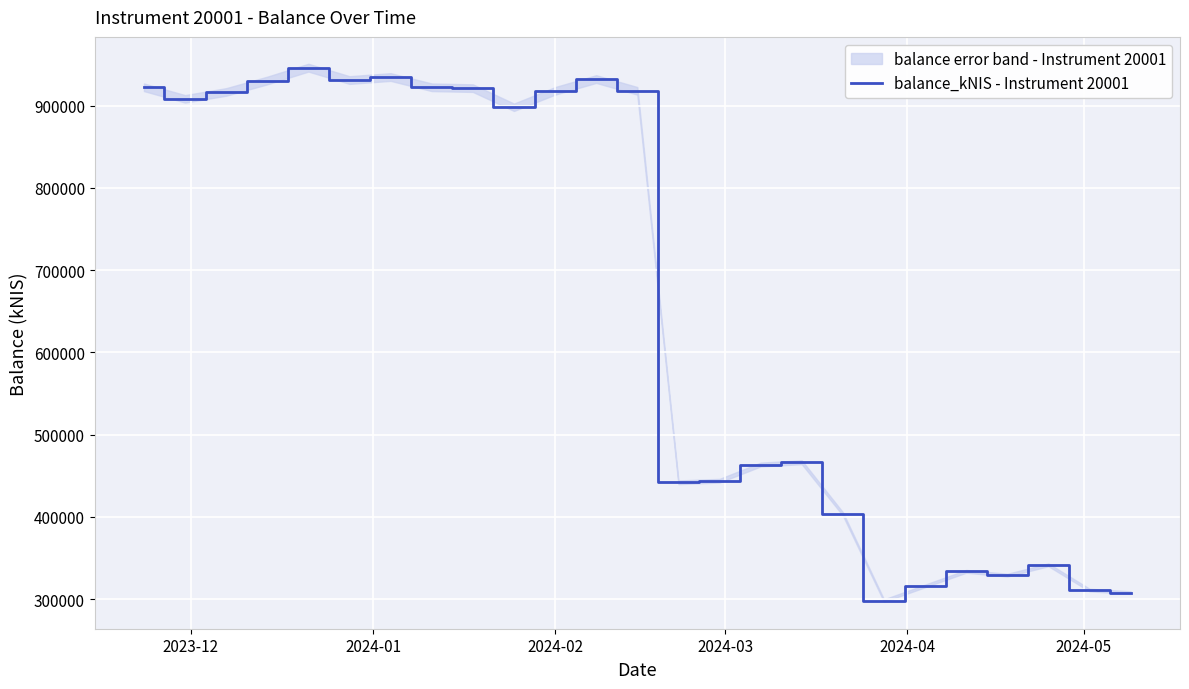

What is the lowest value of the balance_kNIS - Instrument 20001 series?

298346.8